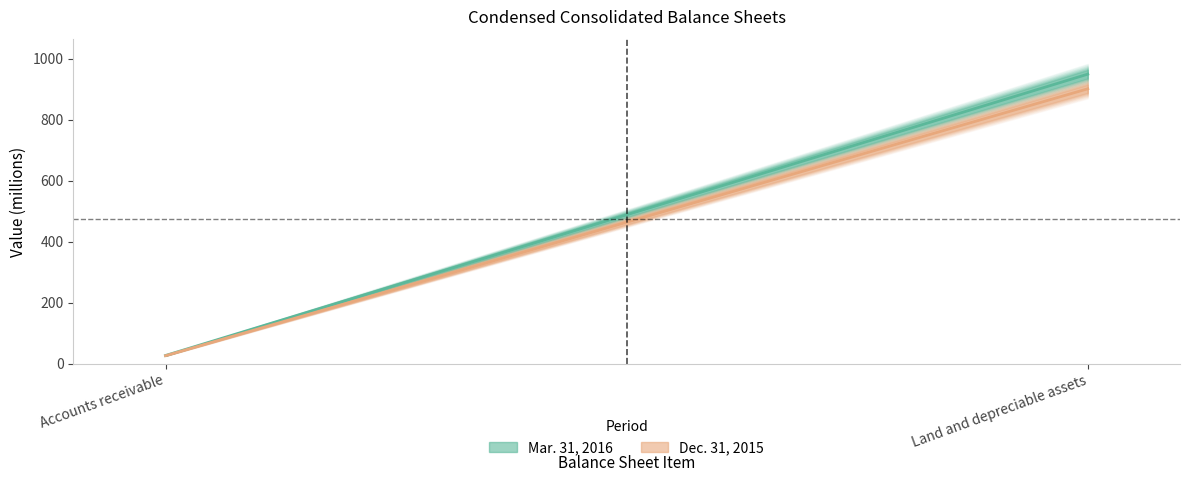

What is the label of the 2nd point from the right?

Accounts receivable